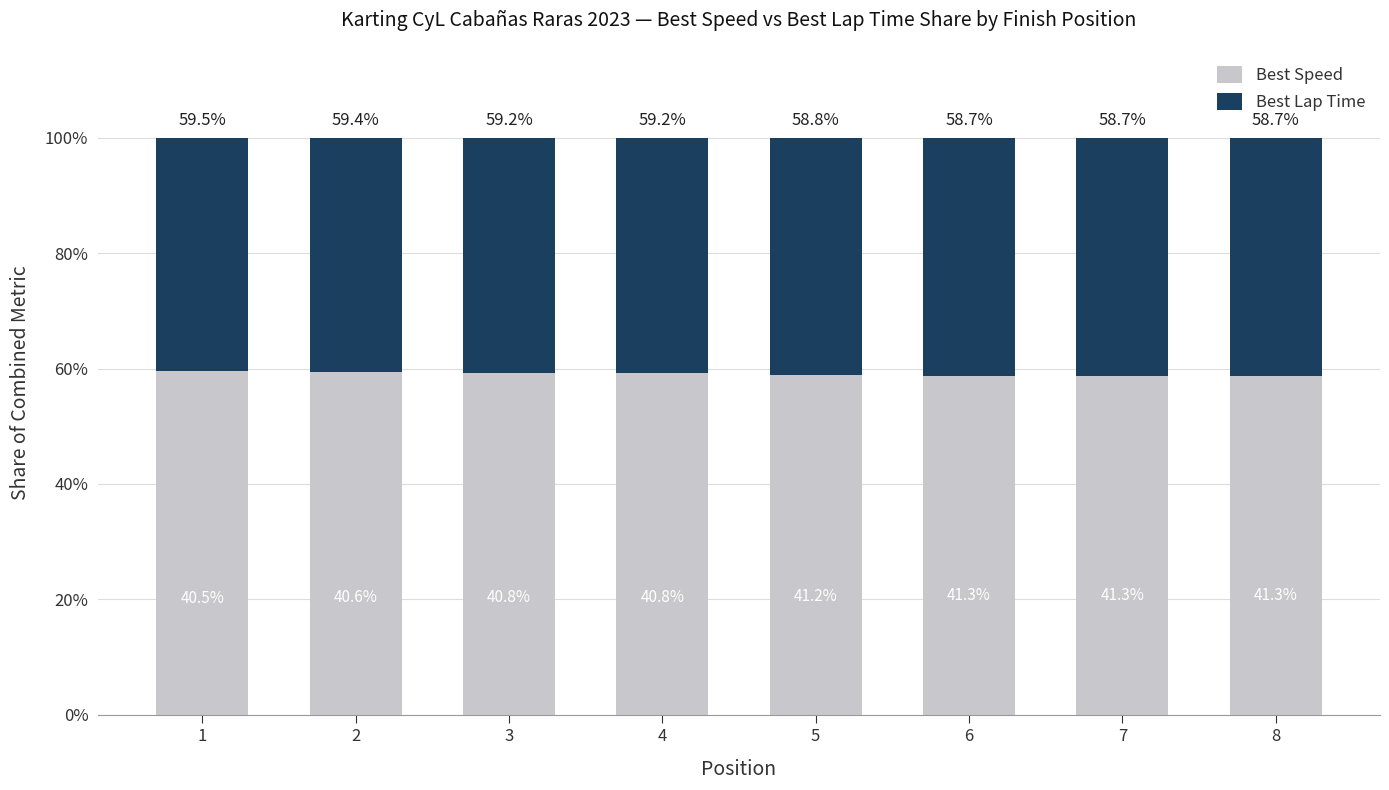

How many values in the Best Speed series are below 59?

4